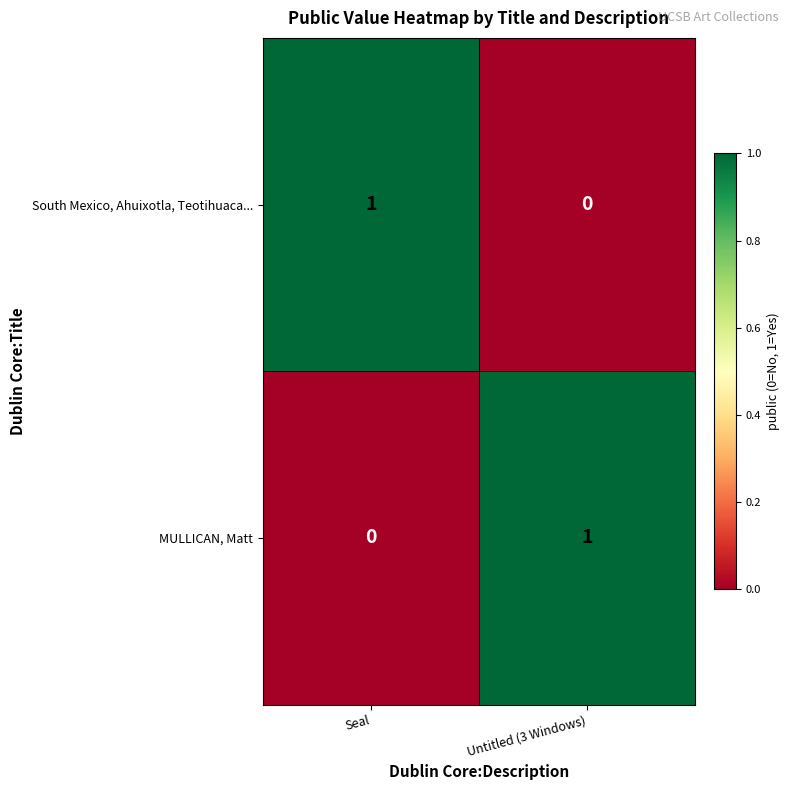

At Untitled (3 Windows), list the series in order from smallest to largest.

South Mexico, Ahuixotla, Teotihuaca..., MULLICAN, Matt